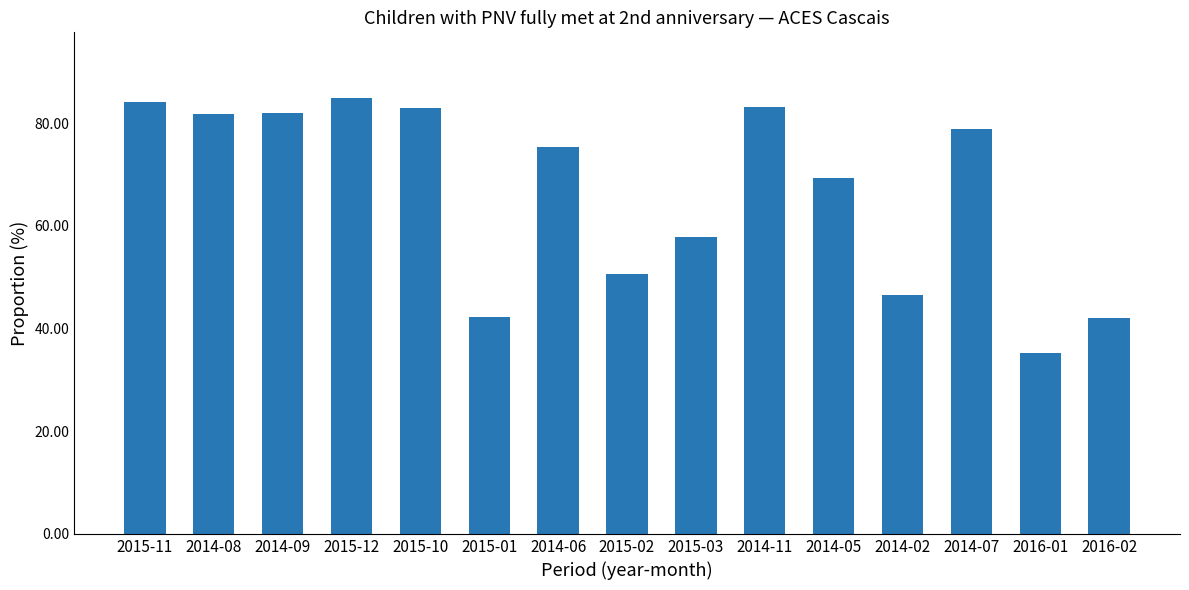

What is the average value?

66.5